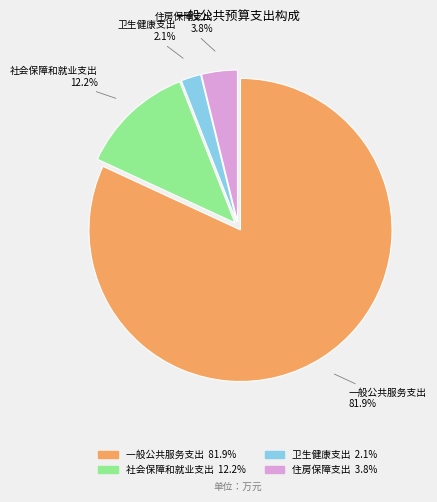

True or false: 住房保障支出 accounts for 4% of the total.

True